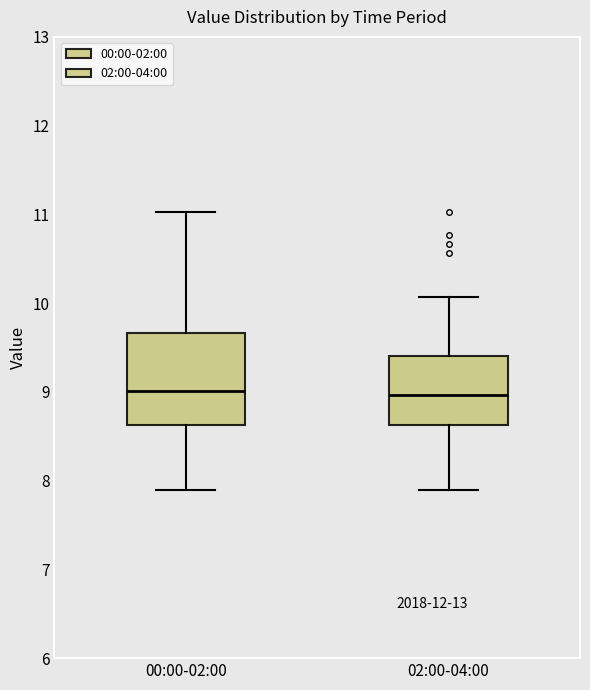

Where is the upper edge of the box for 00:00-02:00 on the y-axis? The values are not printed on the chart, so give them approximately, as read against the axis.

9.7